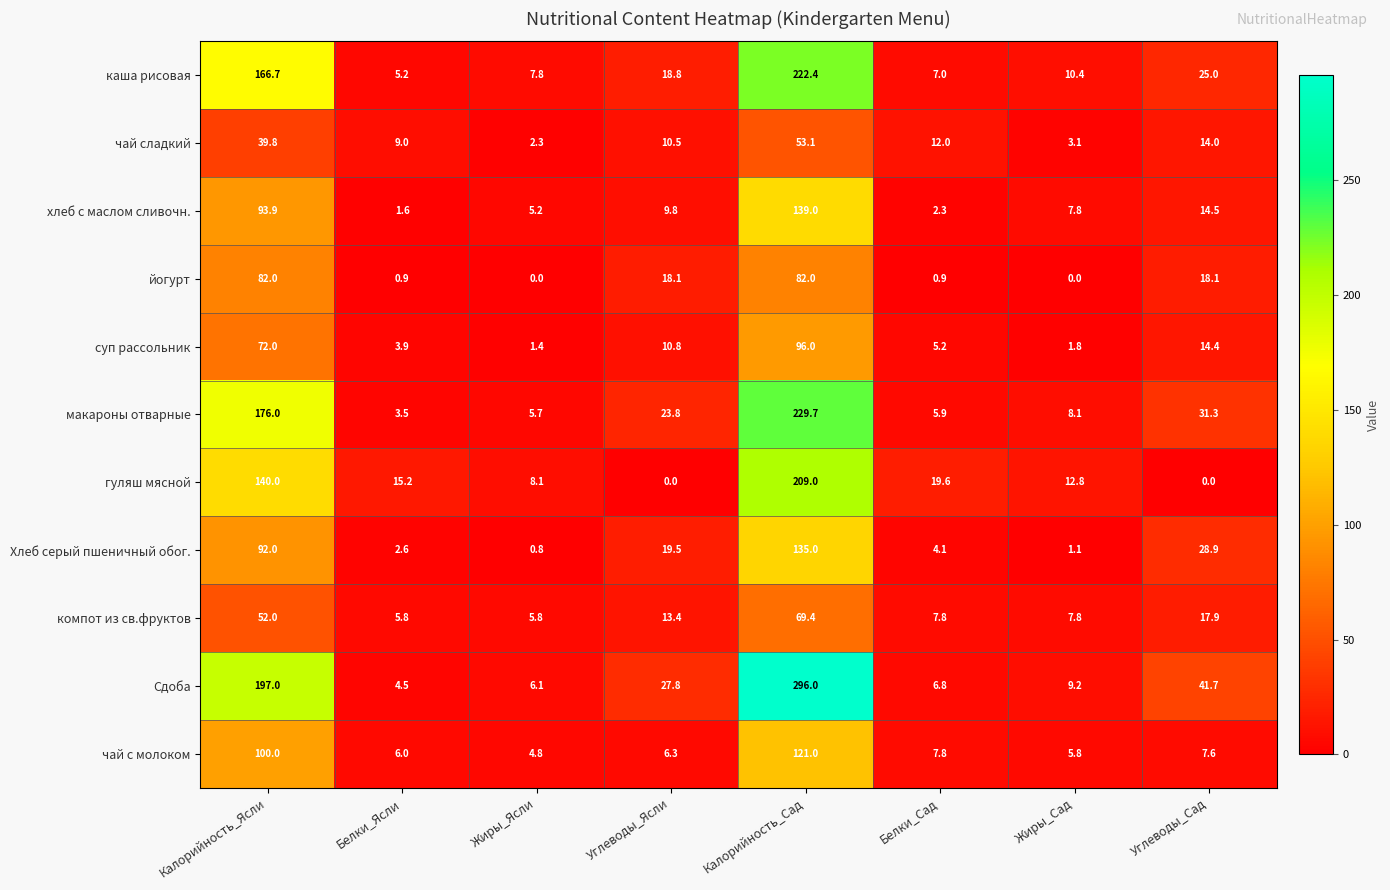

What is the sum of the Хлеб серый пшеничный обог. values at Углеводы_Ясли and Жиры_Сад?

20.6